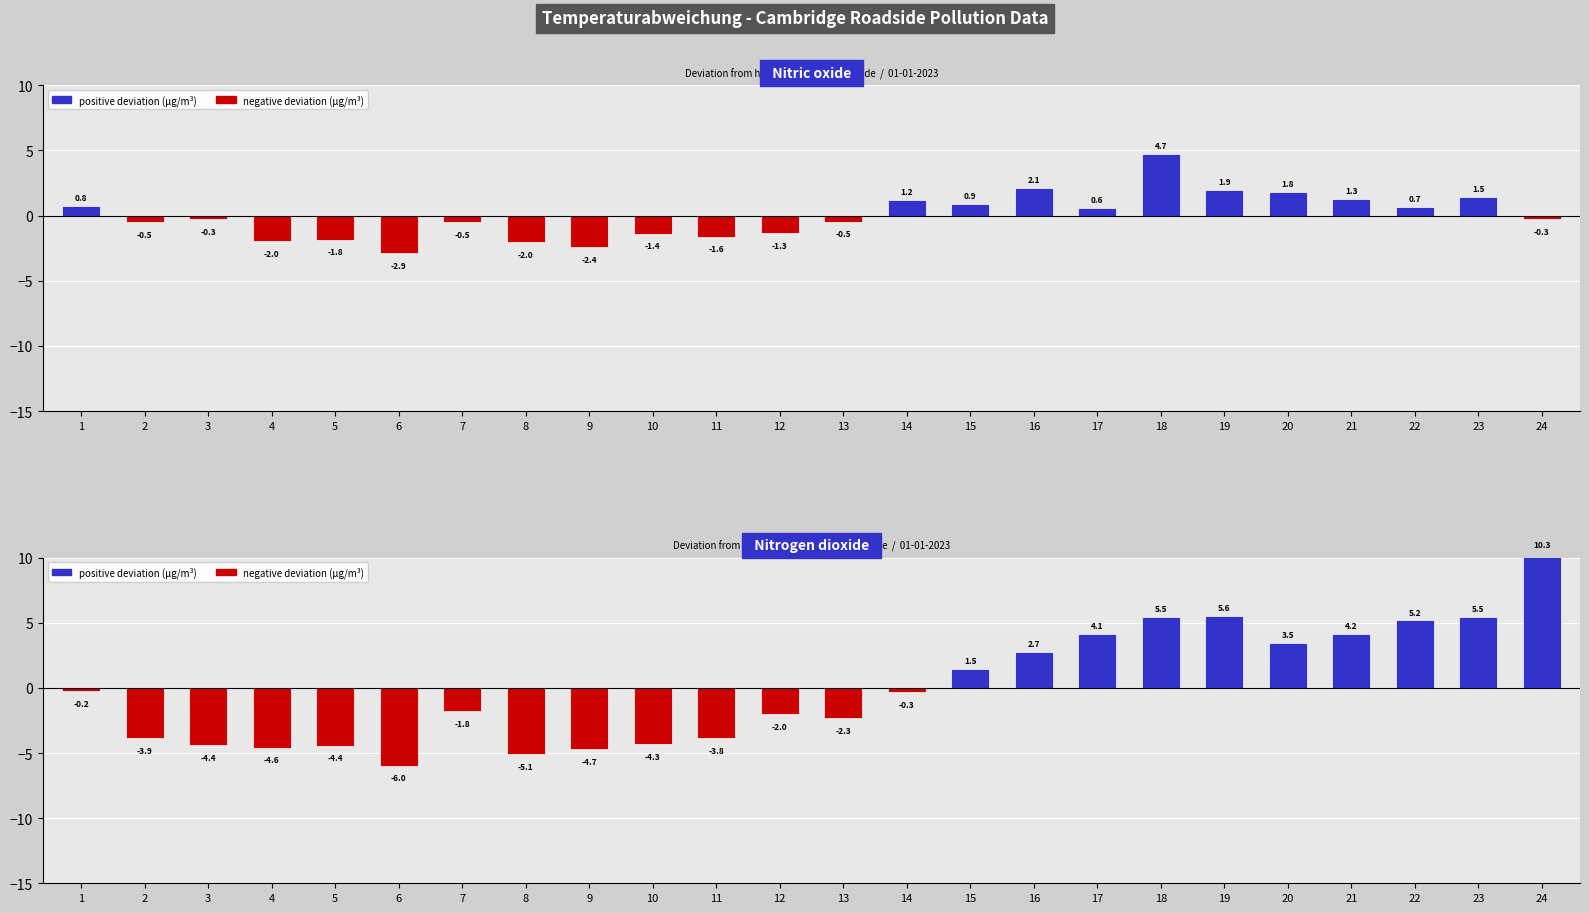

Rank the categories by Nitrogen dioxide value from lowest to highest.

6, 8, 9, 4, 5, 3, 10, 2, 11, 13, 12, 7, 14, 1, 15, 16, 20, 17, 21, 22, 18, 23, 19, 24